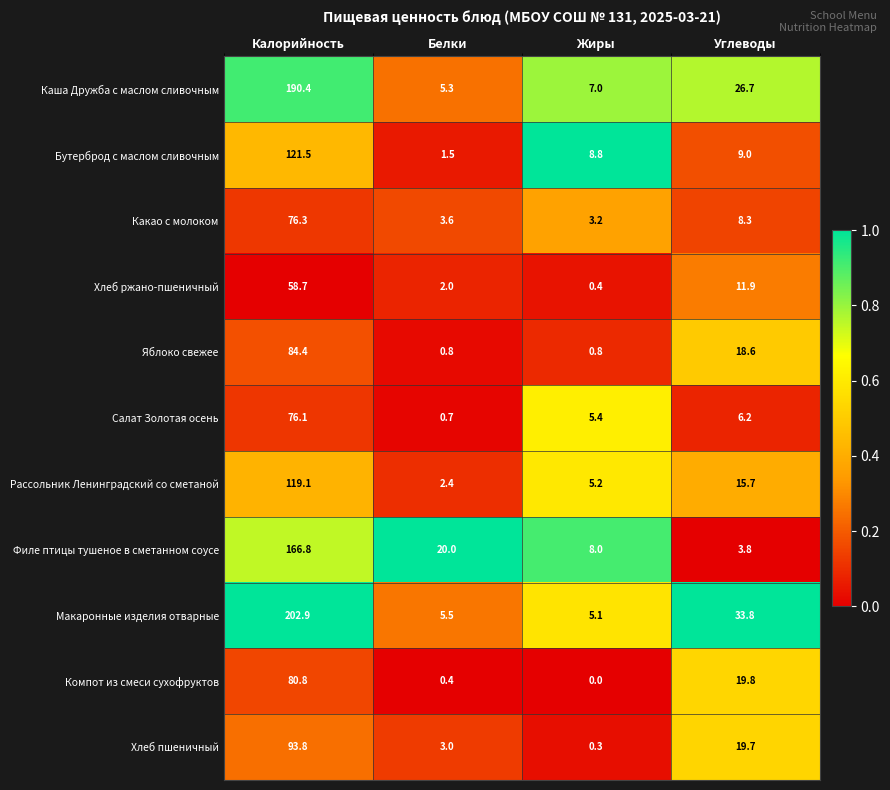

What is the difference between the maximum and minimum values in the Яблоко свежее series?

83.6